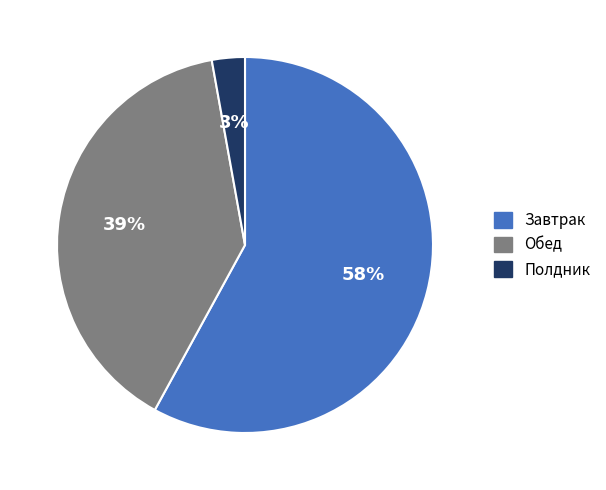

The Завтрак slice represents 58% of the pie. True or false?

True